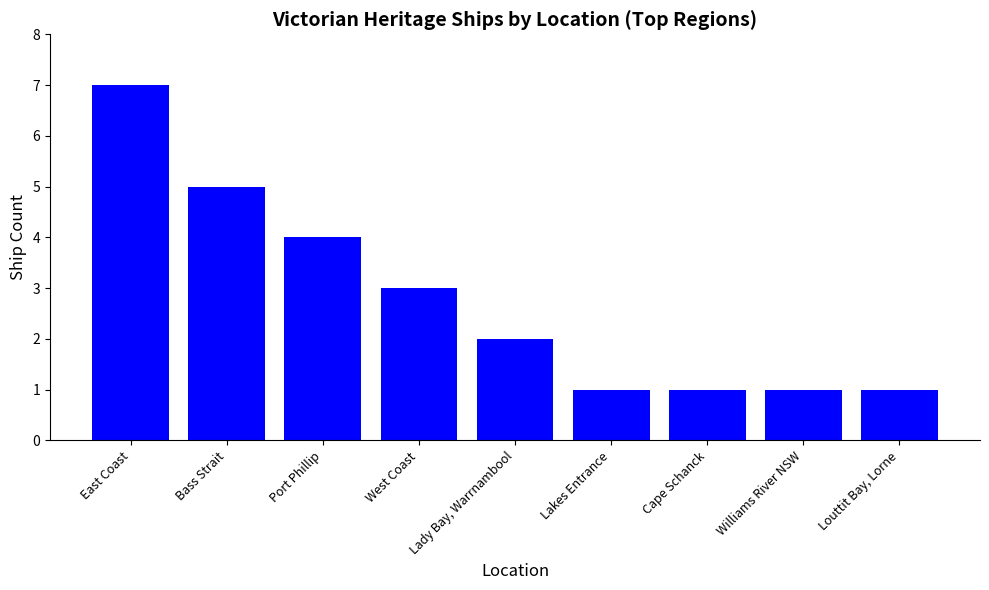

What is the approximate value at Williams River NSW?

1